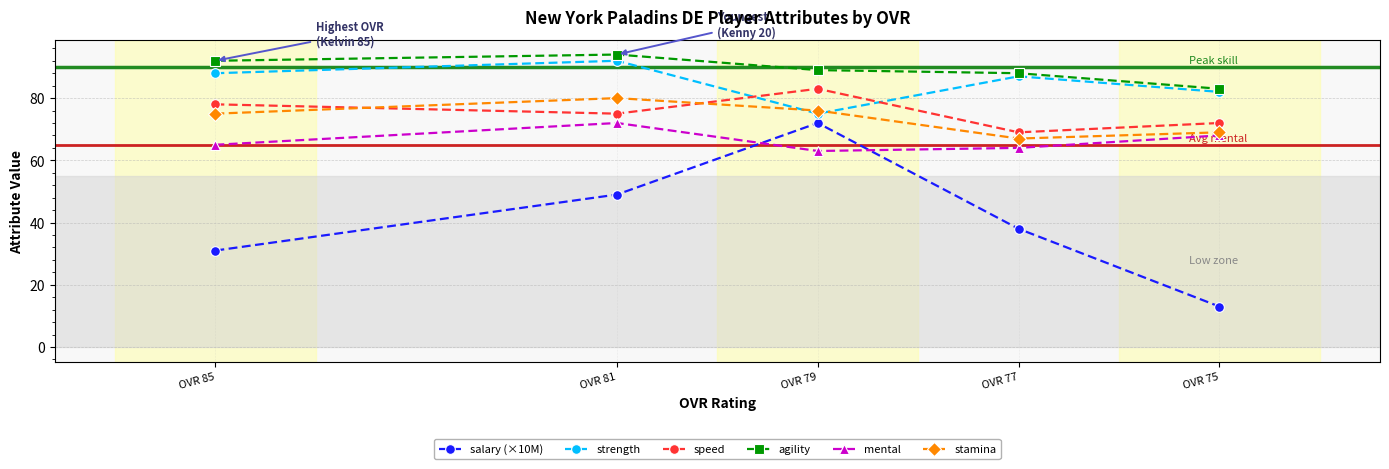

At which category is the sum across all series the highest?

OVR 81